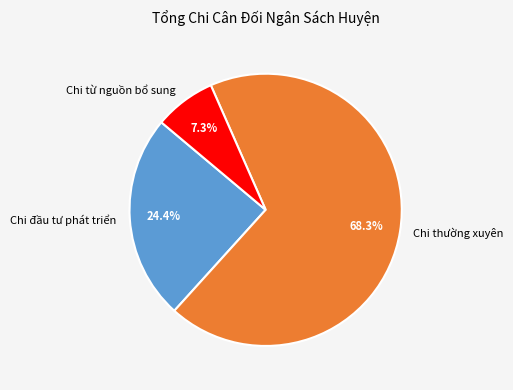

Rank the categories by value from highest to lowest.

Chi thường xuyên, Chi đầu tư phát triển, Chi từ nguồn bổ sung